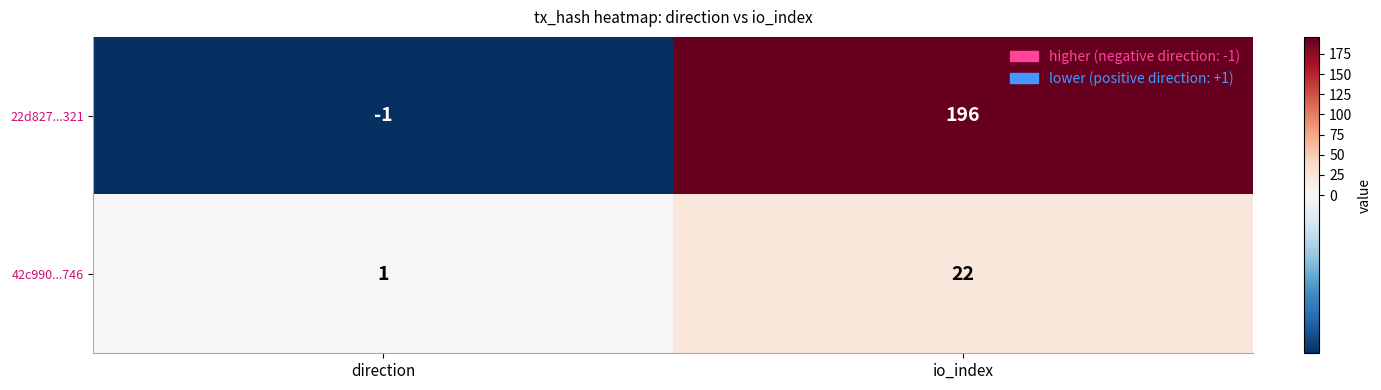

What is the greatest value displayed?

196